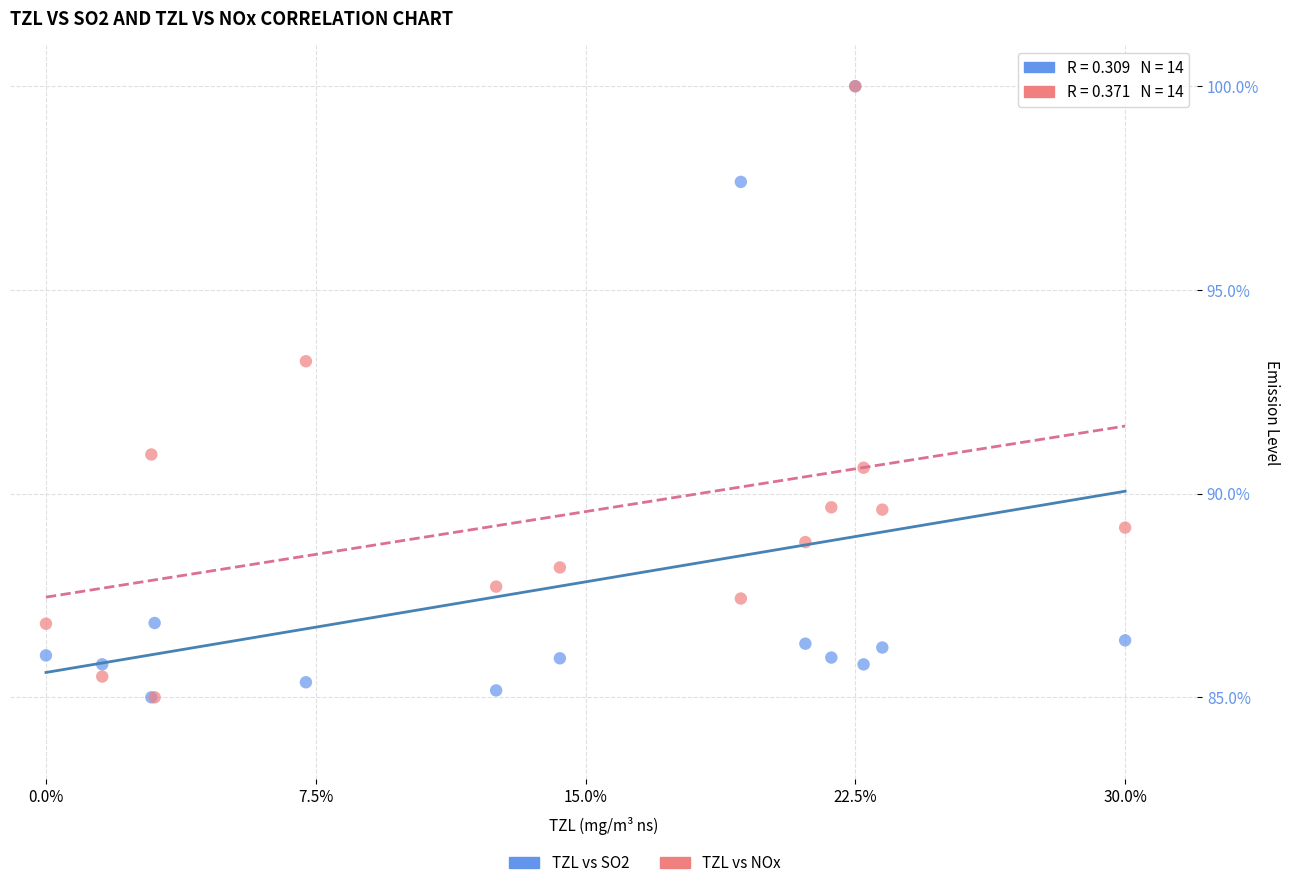

Across all series, what Y value is closest to 92?

91.0